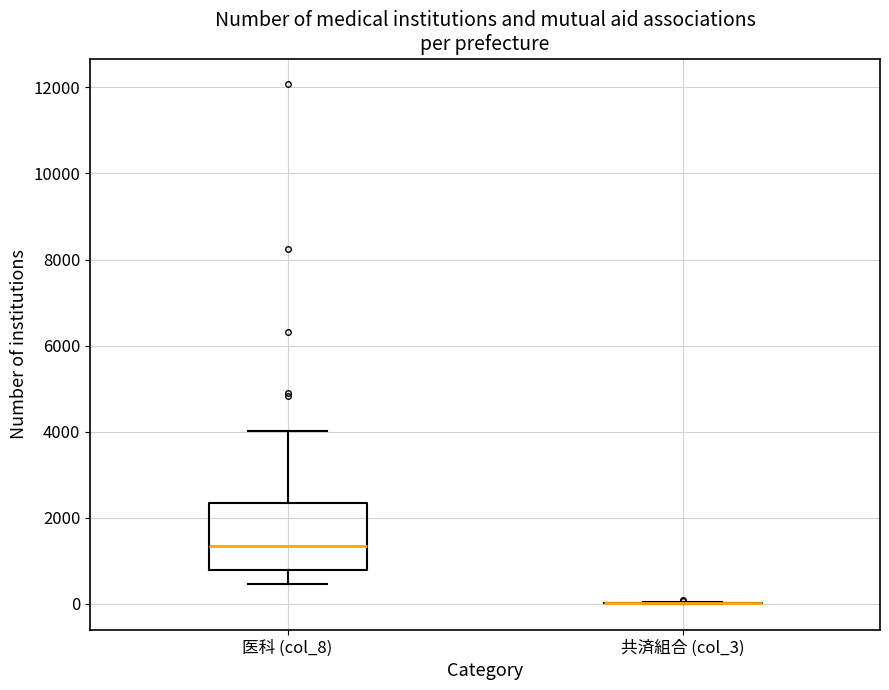

Reading left to right, read every box against the y-axis: the position of its median line, the range the box covers, and the ends of its whiskers. The values are not printed on the chart, so give them approximately, as read against the axis.

医科 (col_8): median 1400, box 800 to 2400, whiskers 400 to 4000
共済組合 (col_3): box collapsed to a line at 0, whiskers 0 to 0